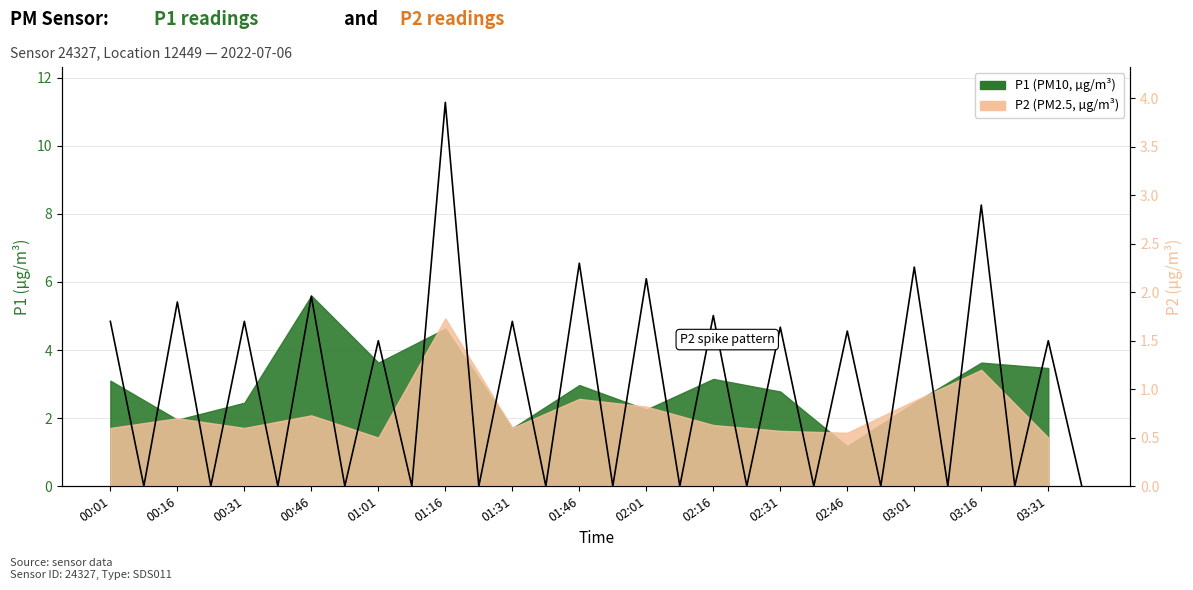

Is it true that the value at 03:31 is 2.4?

False